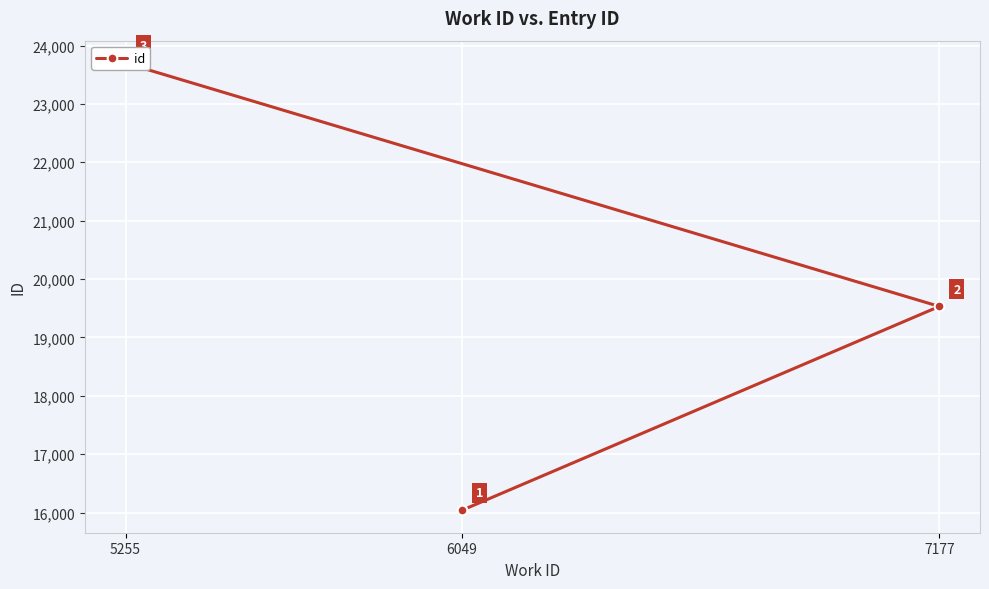

How many values are below 19531?

1